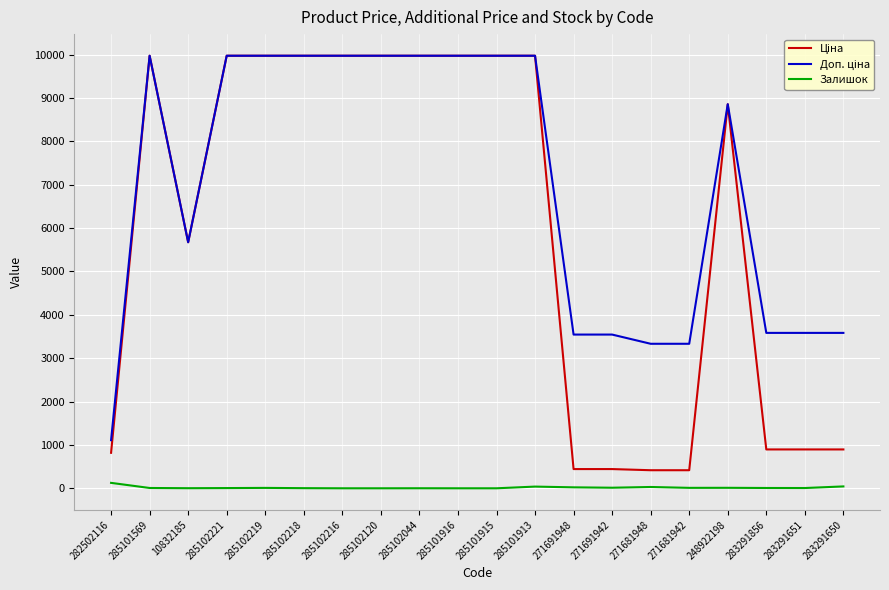

What is the spread (max minus min) of values at 285101915?

9975.0